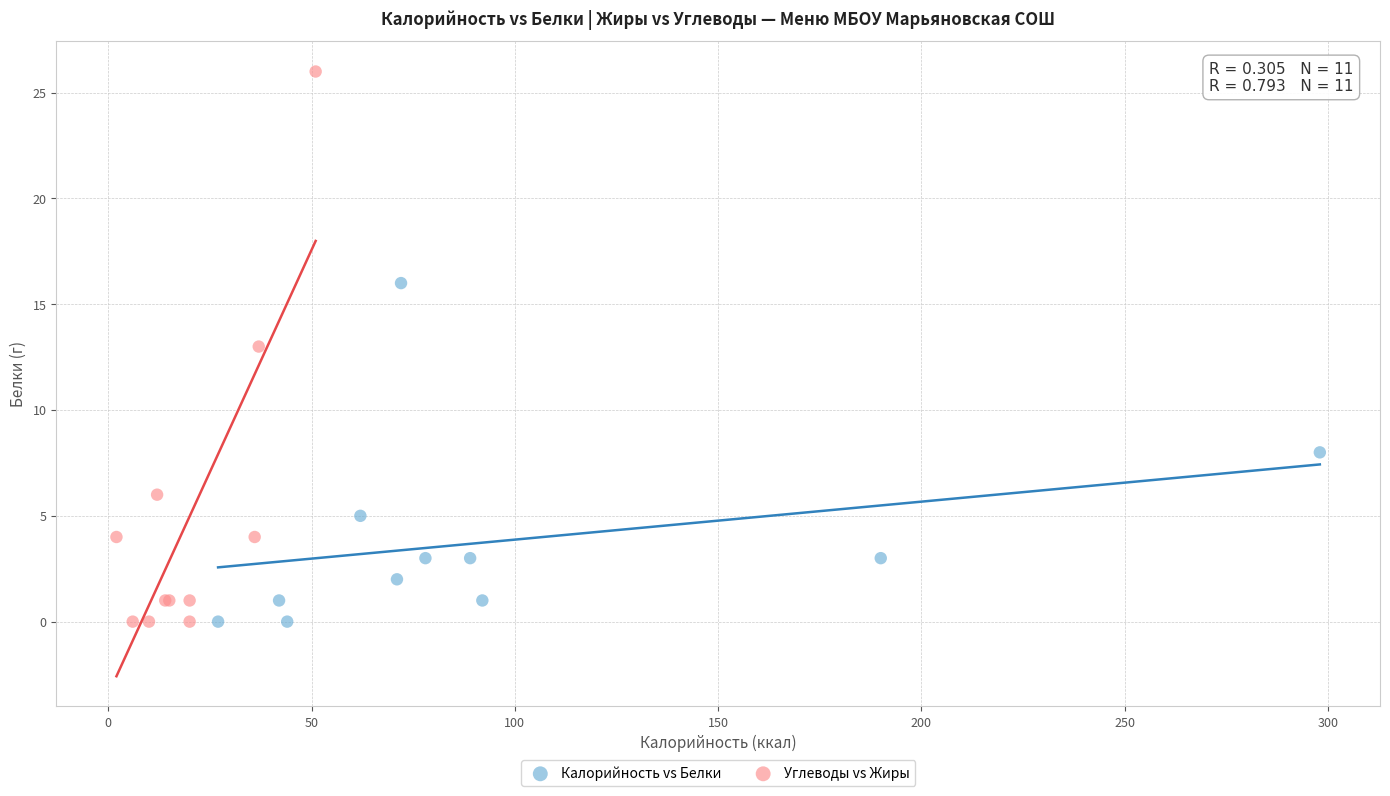

Which series reaches the maximum Y coordinate?

Углеводы vs Жиры